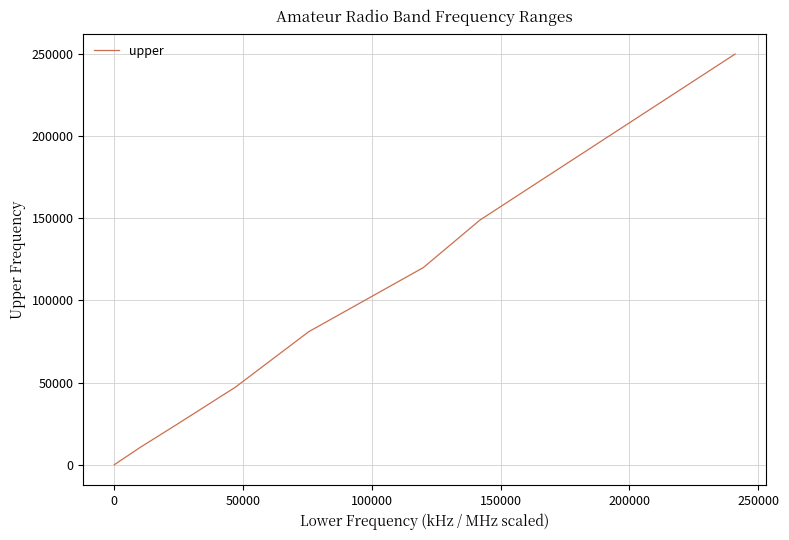

What is the greatest value displayed?

250000.0